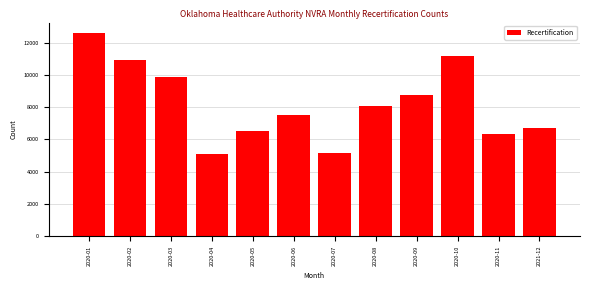

Reading right to left, transcribe all the data shown in this chart.

2021-12=6680	2020-11=6331	2020-10=11174	2020-09=8737	2020-08=8063	2020-07=5170	2020-06=7495	2020-05=6509	2020-04=5108	2020-03=9856	2020-02=10933	2020-01=12613